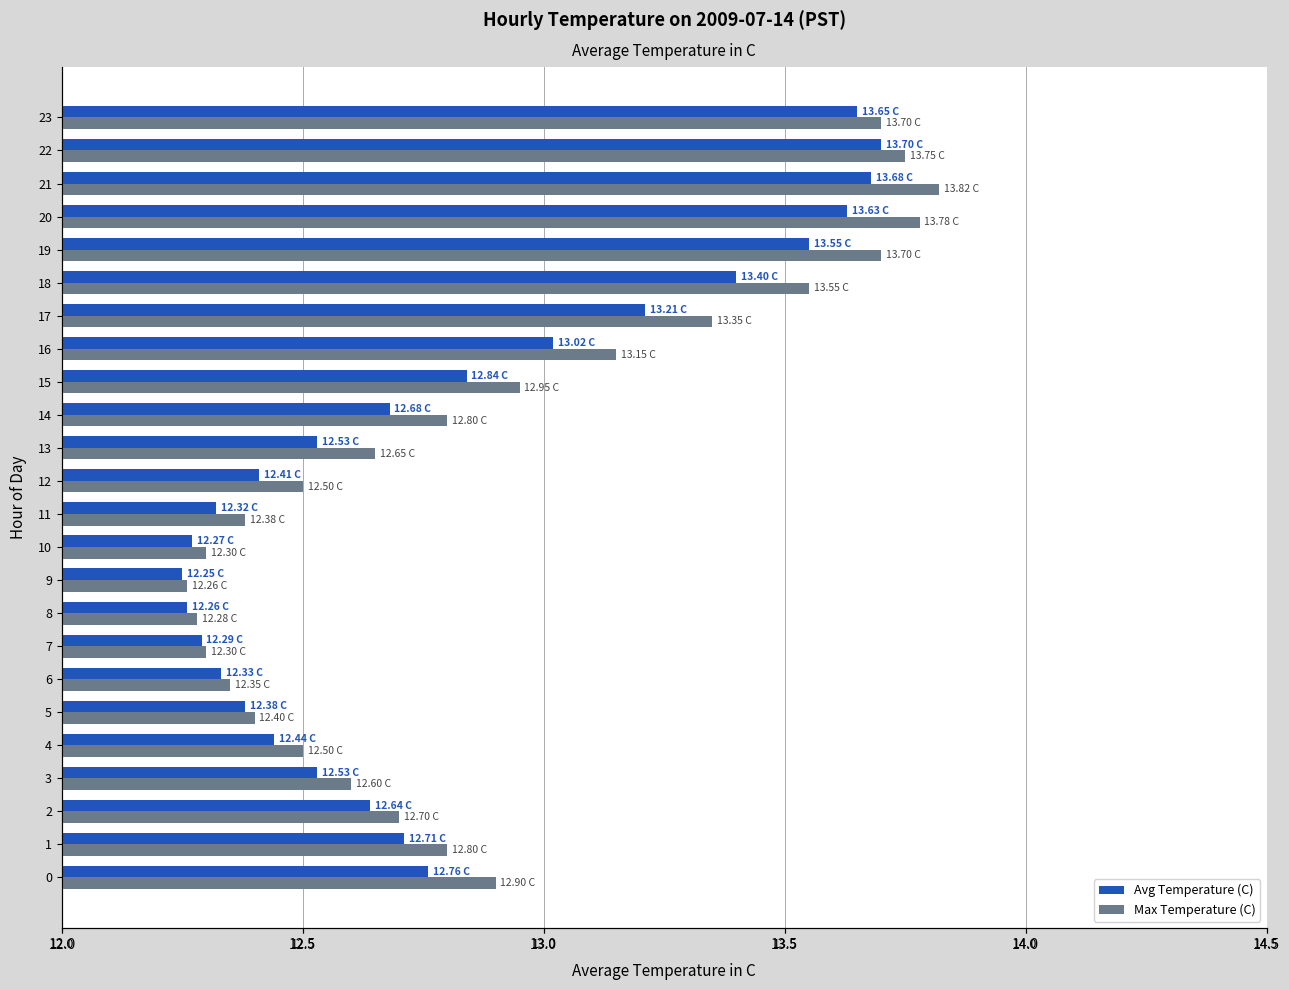

How many categories are shown in the chart?

24